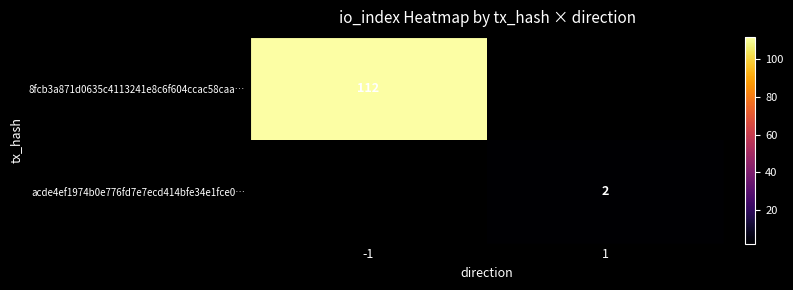

The acde4ef1974b0e776fd7e7ecd414bfe34e1fce0… series shows 1 at 1. True or false?

False